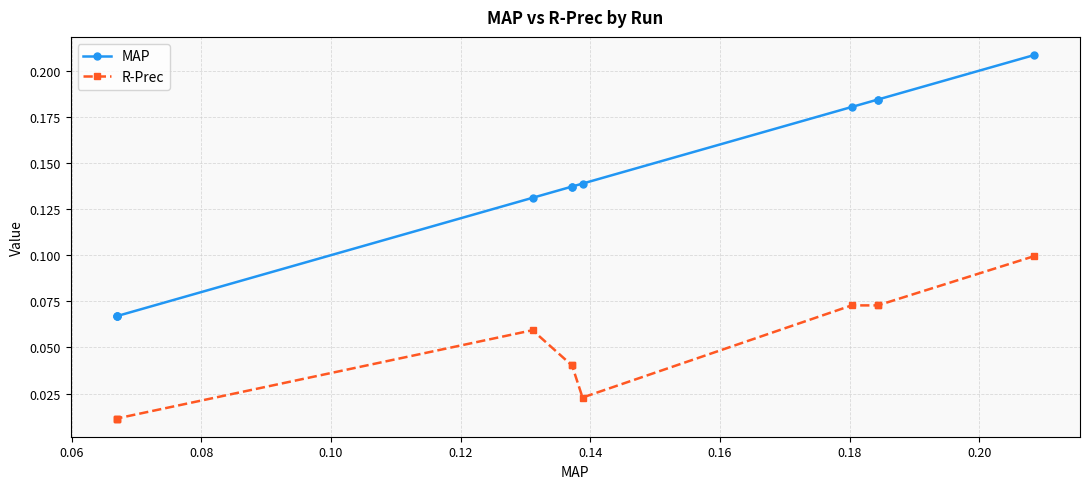

Which series has the widest spread of values?

MAP